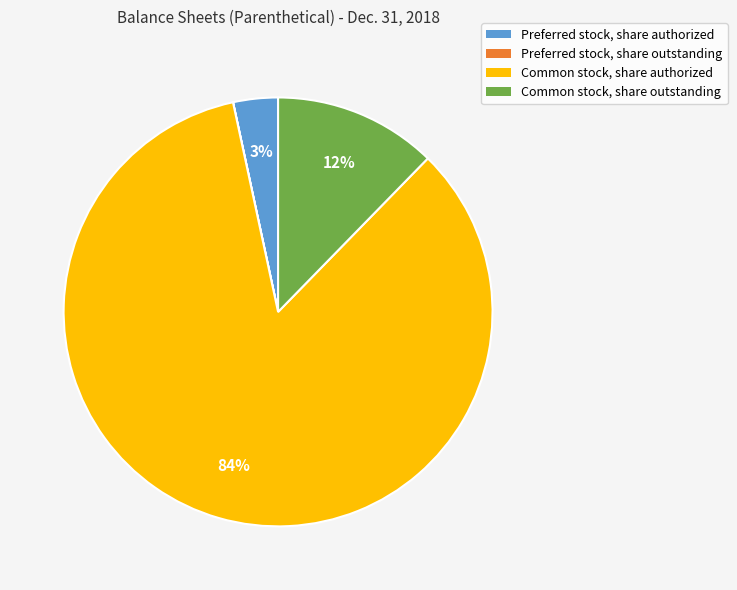

To the nearest percent, what is the average slice percentage?

25%